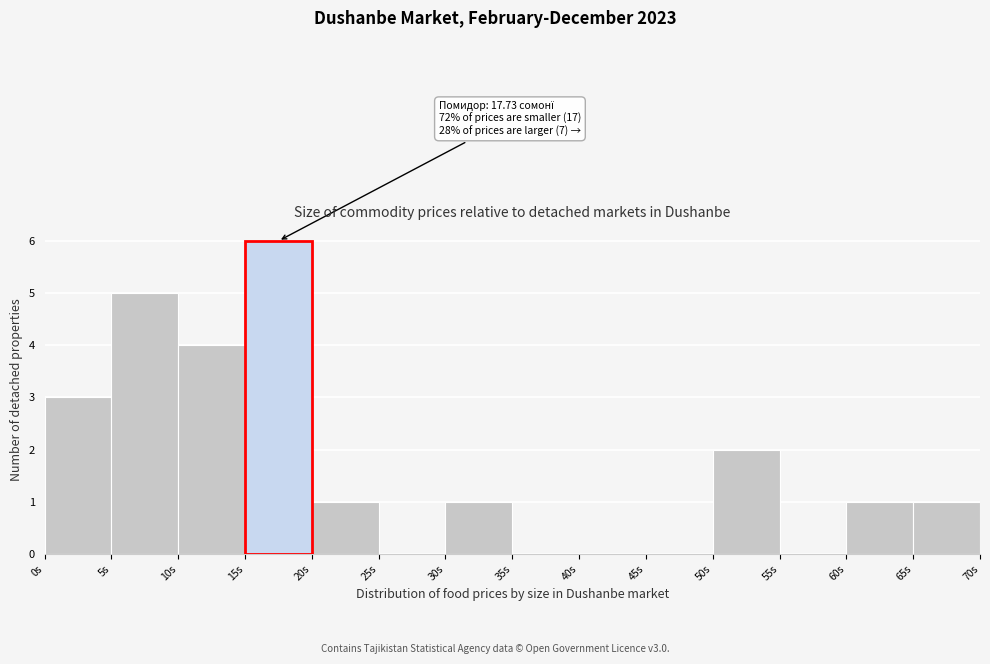

Which range on the x-axis has the tallest bar?

15 to 20